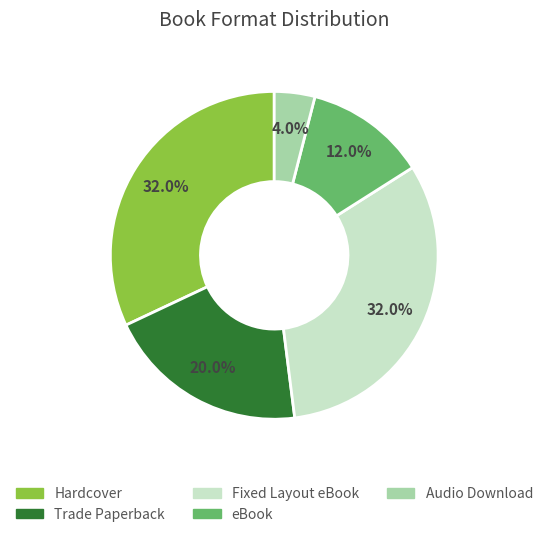

Is there any slice that represents more than half of the pie?

No